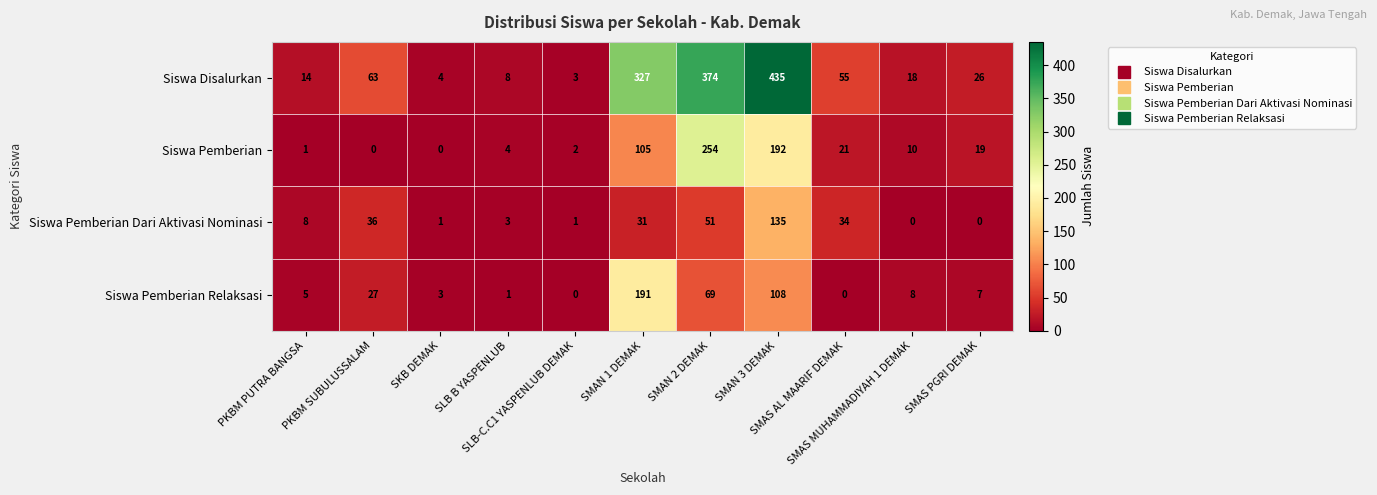

How many distinct data groups are displayed?

4